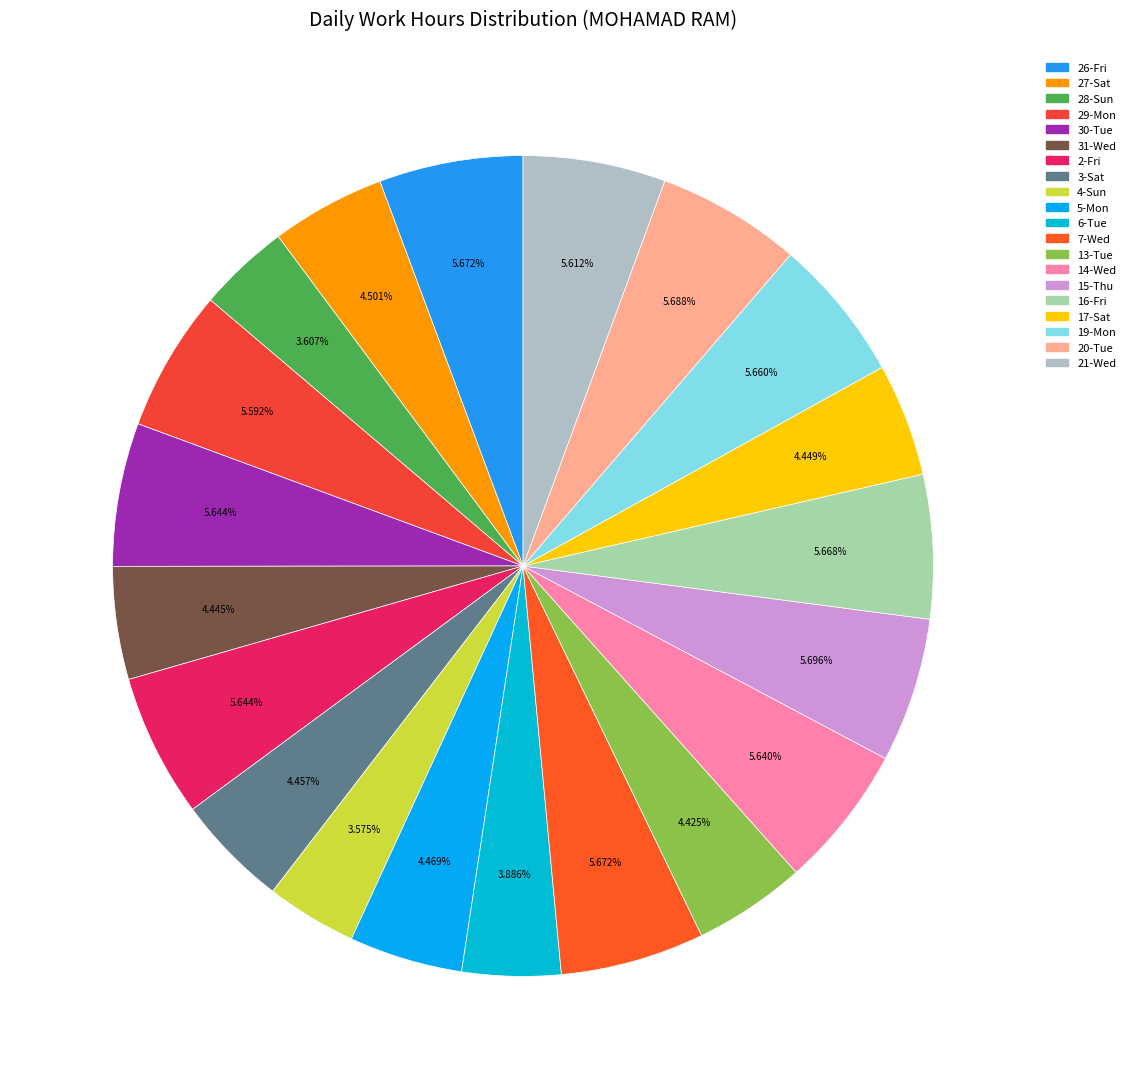

Is it true that 7-Wed is 6% of the pie?

True